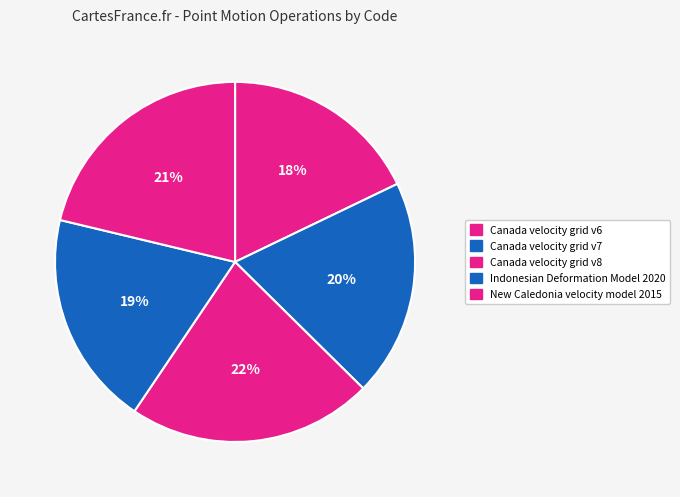

How many slices are in this pie chart?

5